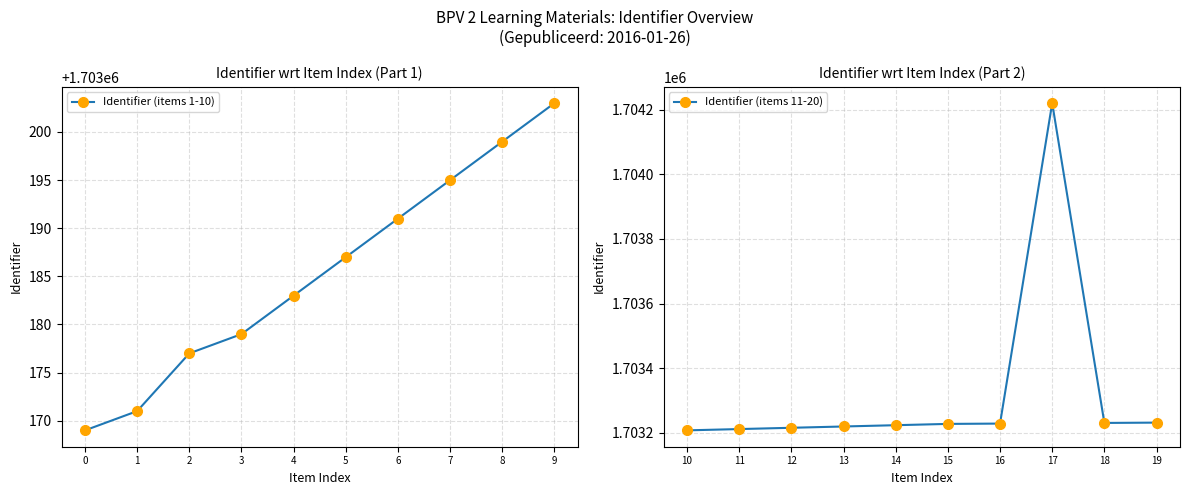

What is the value of the Identifier (items 1-10) point at the 3rd from the left?

1703177